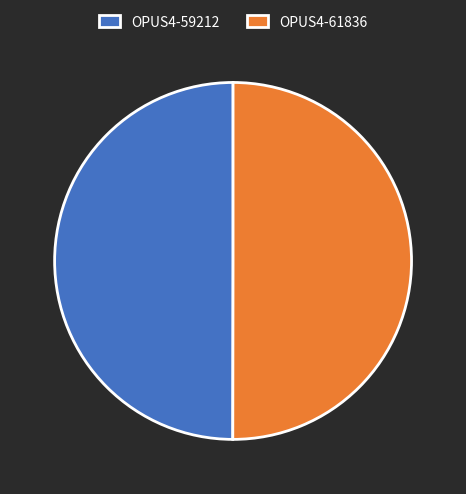

What is the ratio of the value at OPUS4-59212 to the value at OPUS4-61836?

1.0